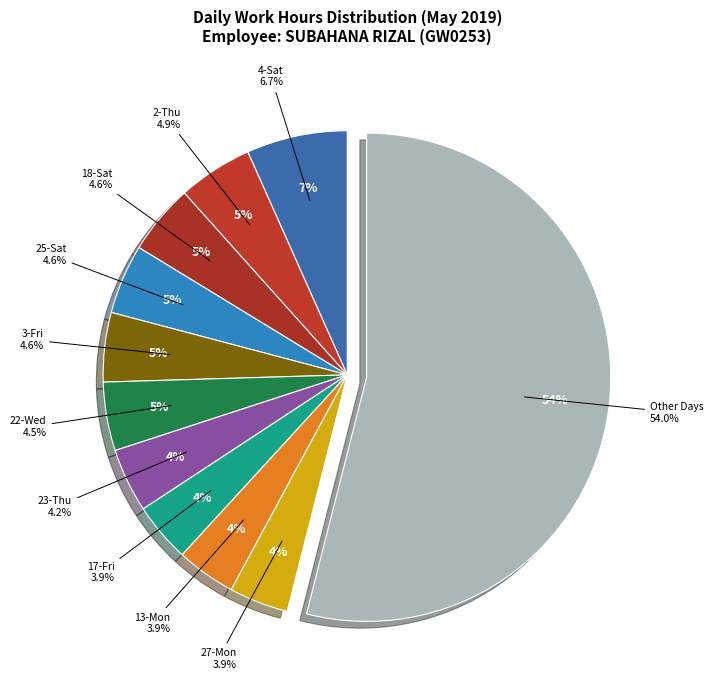

Is the sum of 25-Sat and 16-Thu greater than half?

No